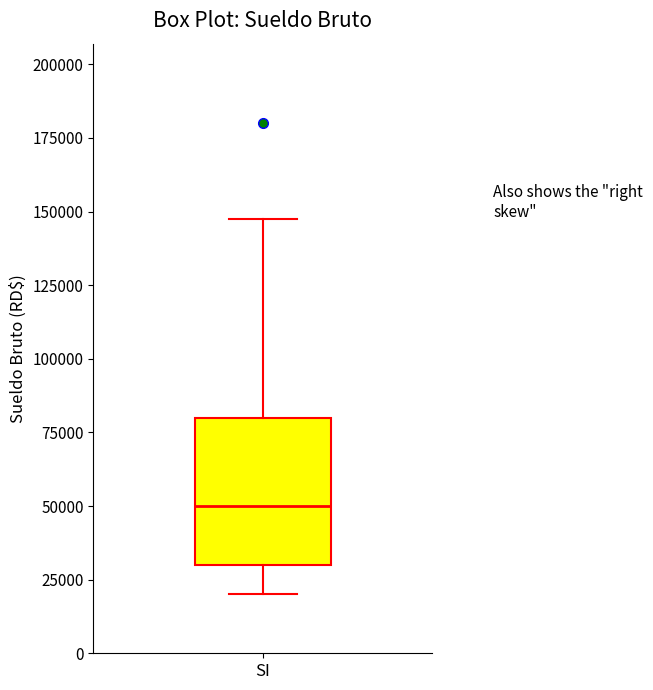

Transcribe this box plot: give where the median line is, the range the box spans, and where the two whiskers end, as read against the y-axis. The values are not printed on the chart, so give them approximately, as read against the axis.

median 50000, box 30000 to 80000, whiskers 20000 to 150000